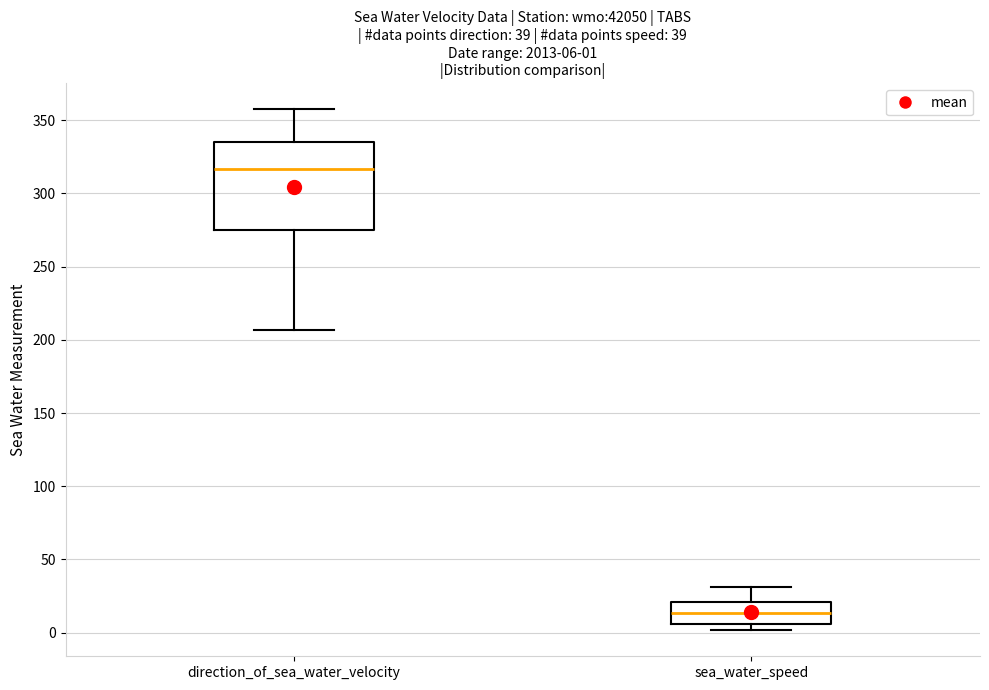

Which box has the lowest median line?

sea_water_speed